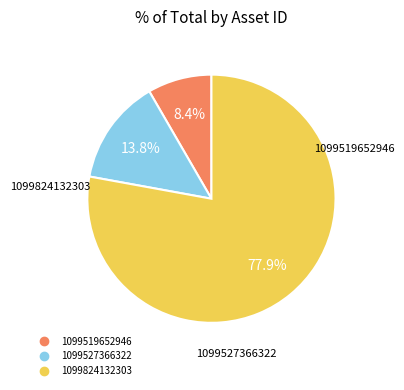

Rank the categories by value from highest to lowest.

1099824132303, 1099527366322, 1099519652946